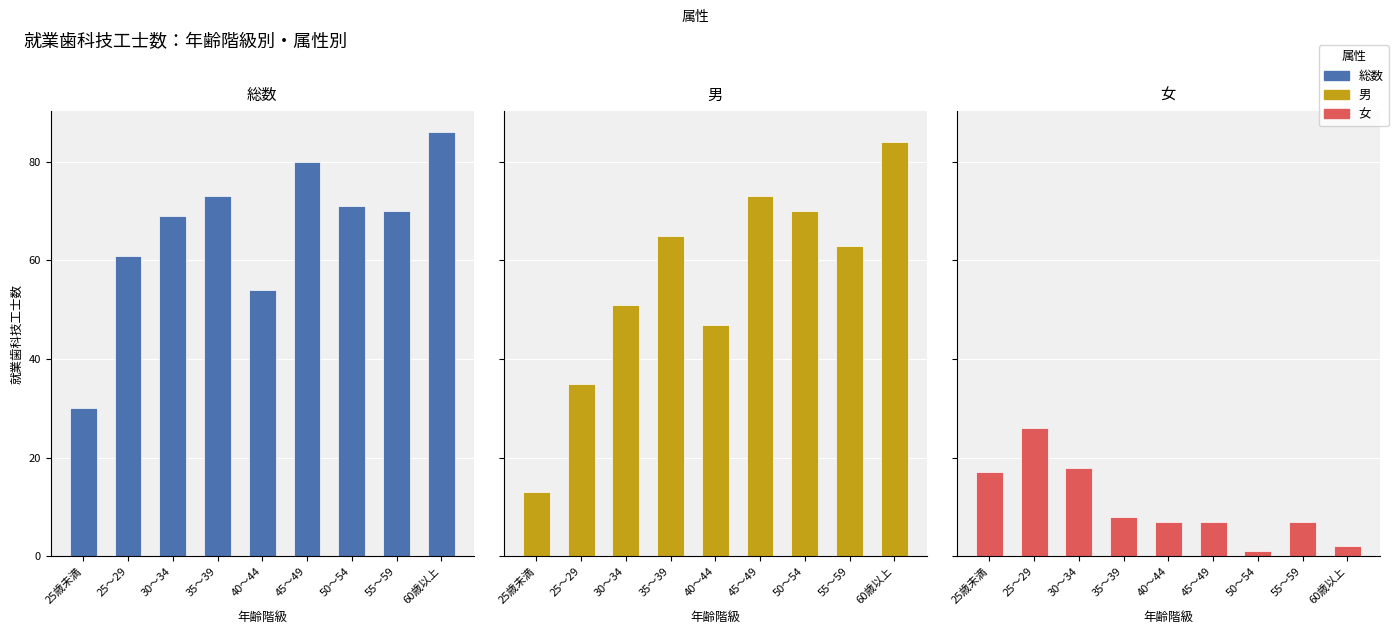

What is the label of the 9th bar from the right?

25歳未満